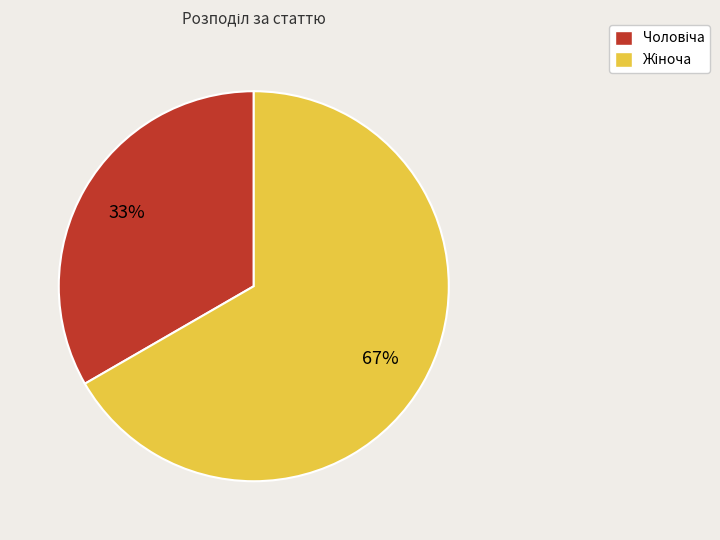

Does any single category account for the majority?

Yes